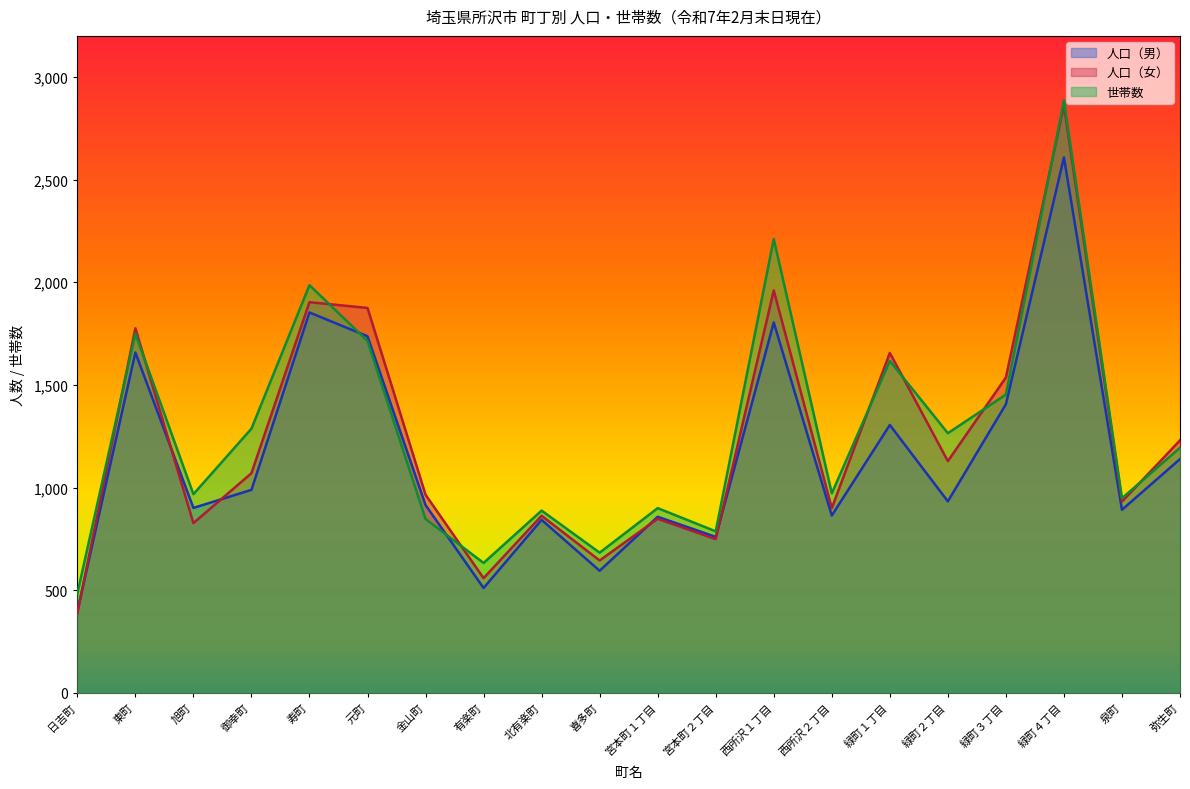

The 世帯数 series shows 968 at 旭町. True or false?

True